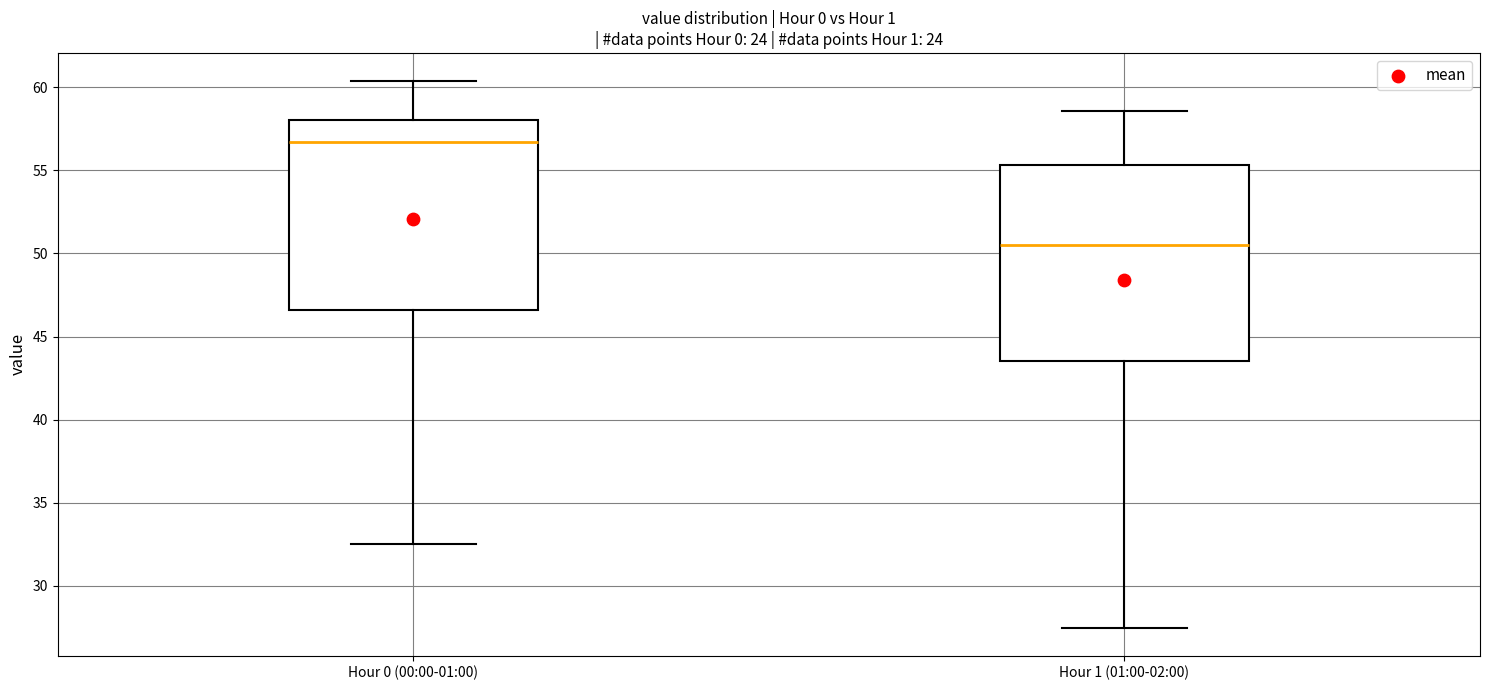

Where does the lower whisker of the box for Hour 1 (01:00-02:00) end on the y-axis? The values are not printed on the chart, so give them approximately, as read against the axis.

27.5